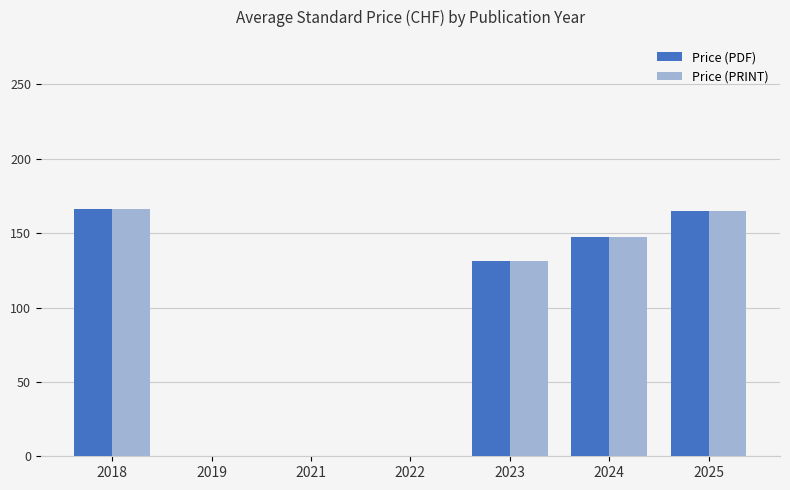

What is the maximum value shown in the chart?

166.0